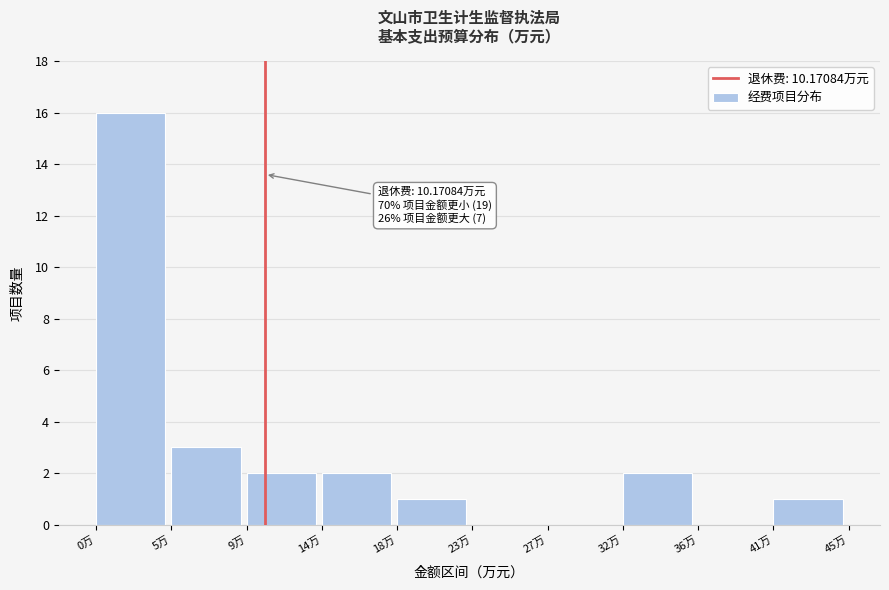

Which range on the x-axis has the tallest bar?

0.0 to 4.5